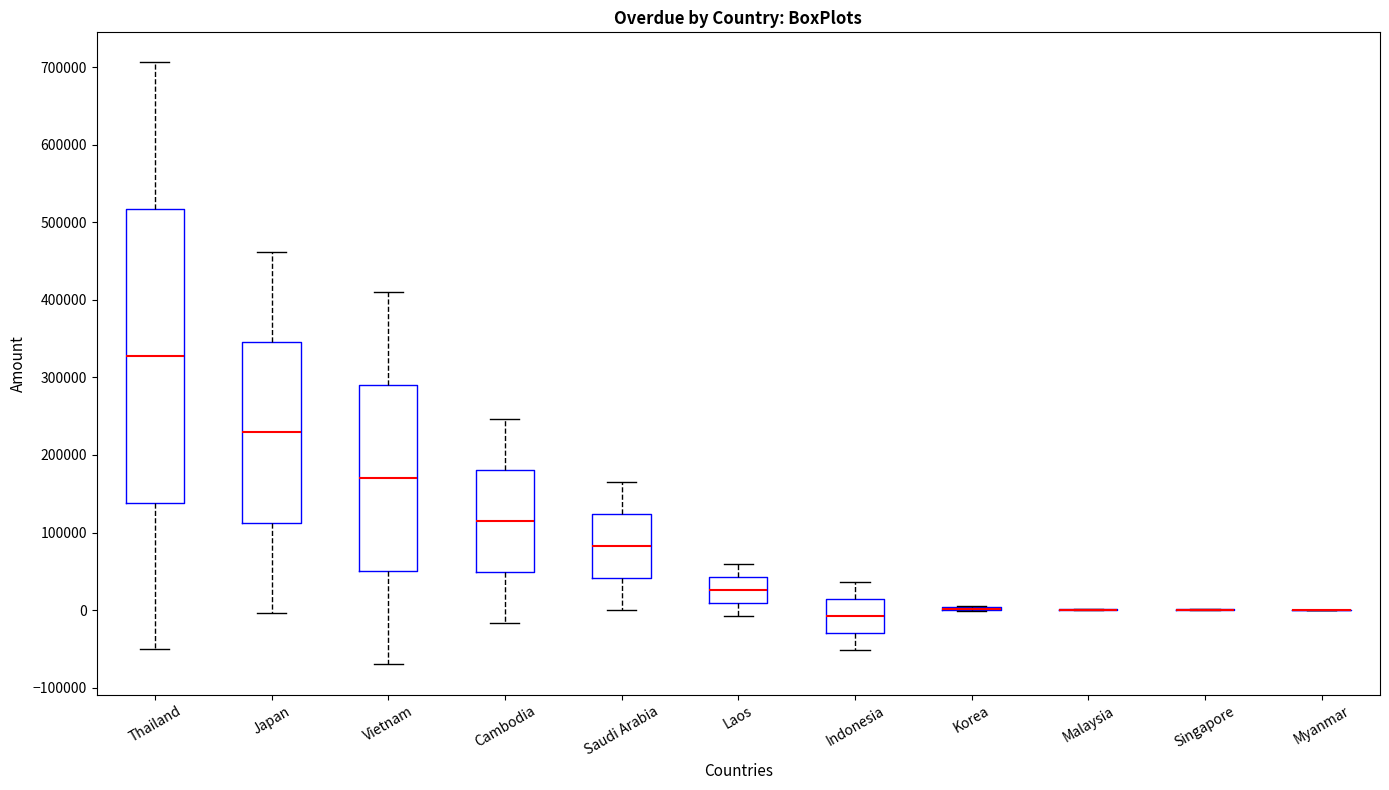

Reading left to right, transcribe this box plot: for each box, give where its median line is, the range the box spans, and where its two whiskers end, as read against the y-axis. The values are not printed on the chart, so give them approximately, as read against the axis.

Thailand: median 330000, box 140000 to 520000, whiskers -50000 to 710000
Japan: median 230000, box 110000 to 350000, whiskers 0 to 460000
Vietnam: median 170000, box 50000 to 290000, whiskers -70000 to 410000
Cambodia: median 120000, box 50000 to 180000, whiskers -20000 to 250000
Saudi Arabia: median 80000, box 40000 to 120000, whiskers 0 to 170000
Laos: median 30000, box 10000 to 40000, whiskers -10000 to 60000
Indonesia: median -10000, box -30000 to 10000, whiskers -50000 to 40000
Korea: box collapsed to a line at 0, whiskers 0 to 10000
Malaysia: box collapsed to a line at 0, whiskers 0 to 0
Singapore: box collapsed to a line at 0, whiskers 0 to 0
Myanmar: box collapsed to a line at 0, whiskers 0 to 0